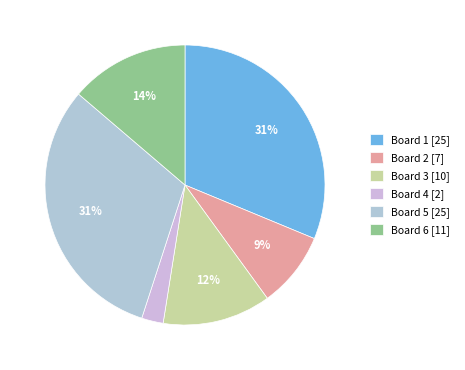

What is the smallest slice in the pie chart?

Board 4 [2]